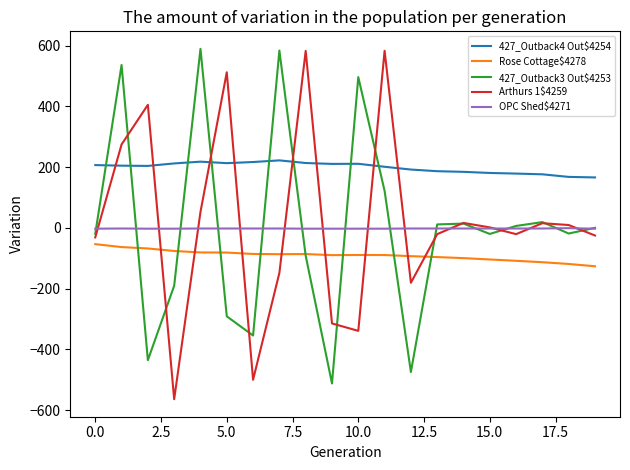

After their last crossing, which series has the higher values: 427_Outback3 Out$4253 or Arthurs 1$4259?

427_Outback3 Out$4253